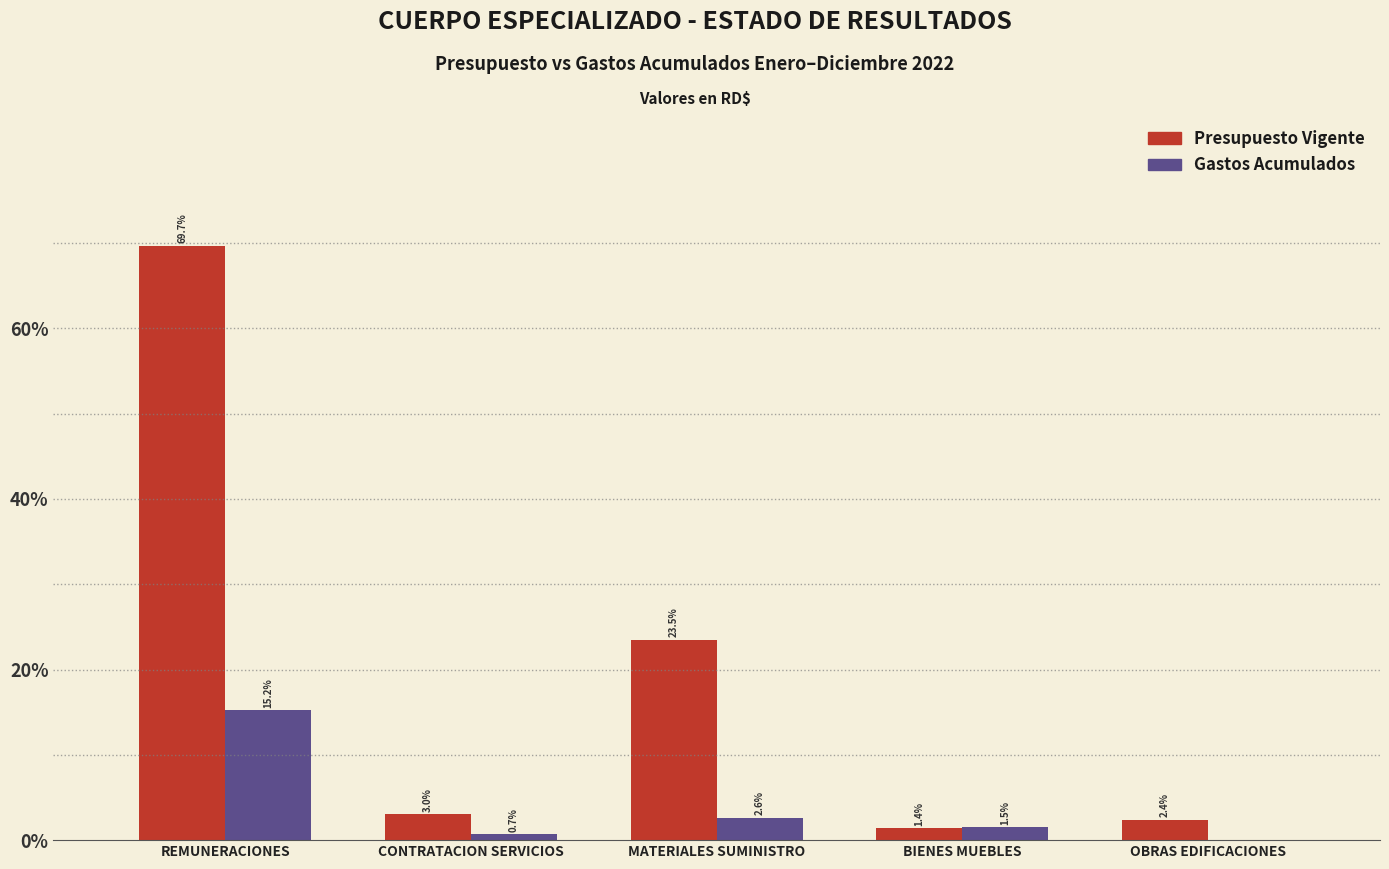

What are all the series names shown in the legend?

Presupuesto Vigente, Gastos Acumulados